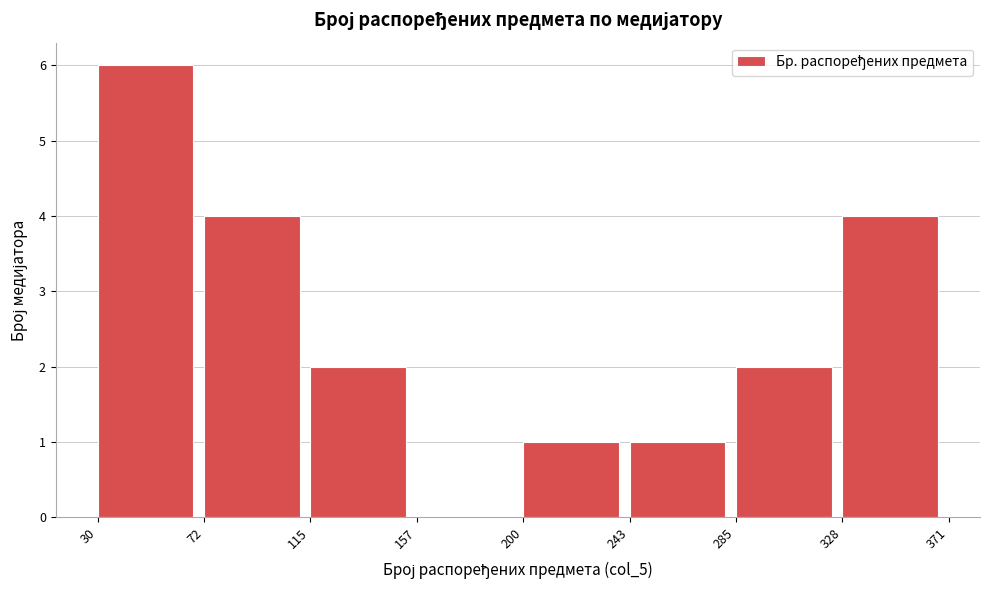

Reading left to right, list every bar in this chart as the range it spans on the x-axis followed by its height. The values are not printed on the chart, so give them approximately, as read against the axis.

30 to 72: 6
72 to 115: 4
115 to 157: 2
157 to 200: 0
200 to 243: 1
243 to 285: 1
285 to 328: 2
328 to 371: 4